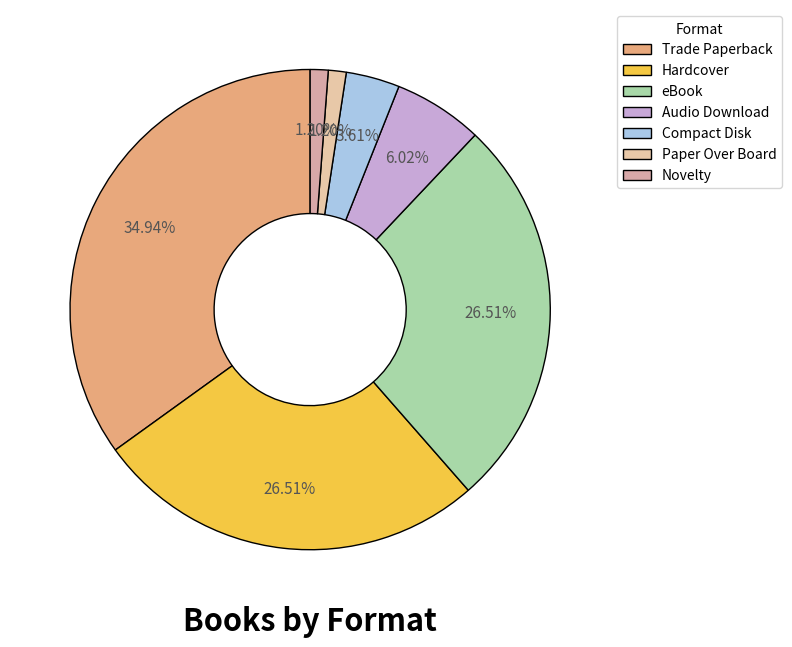

How many slices are in this pie chart?

7